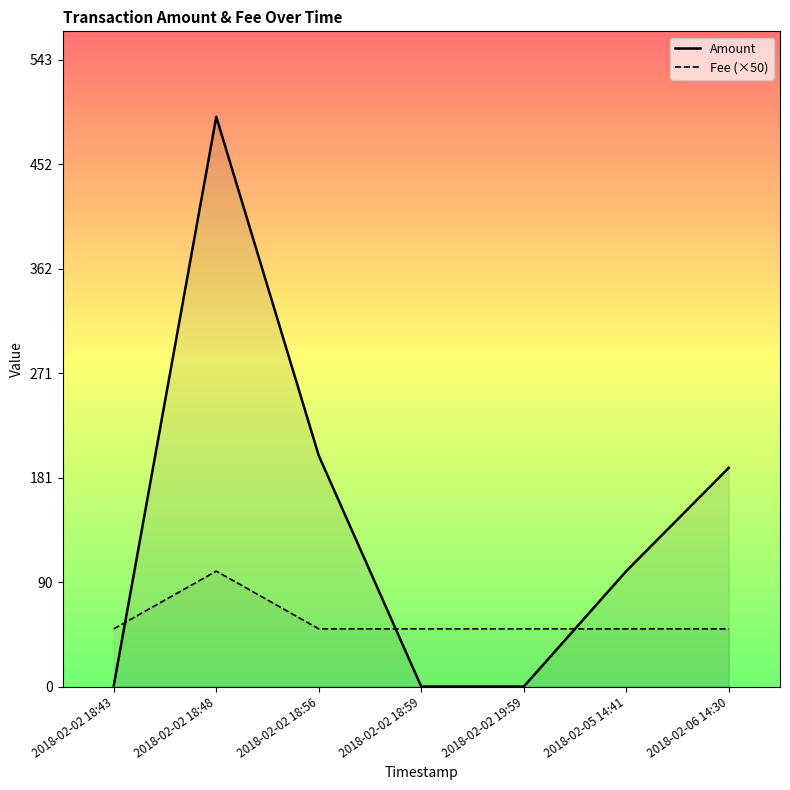

How many positive values does the Amount series have?

5